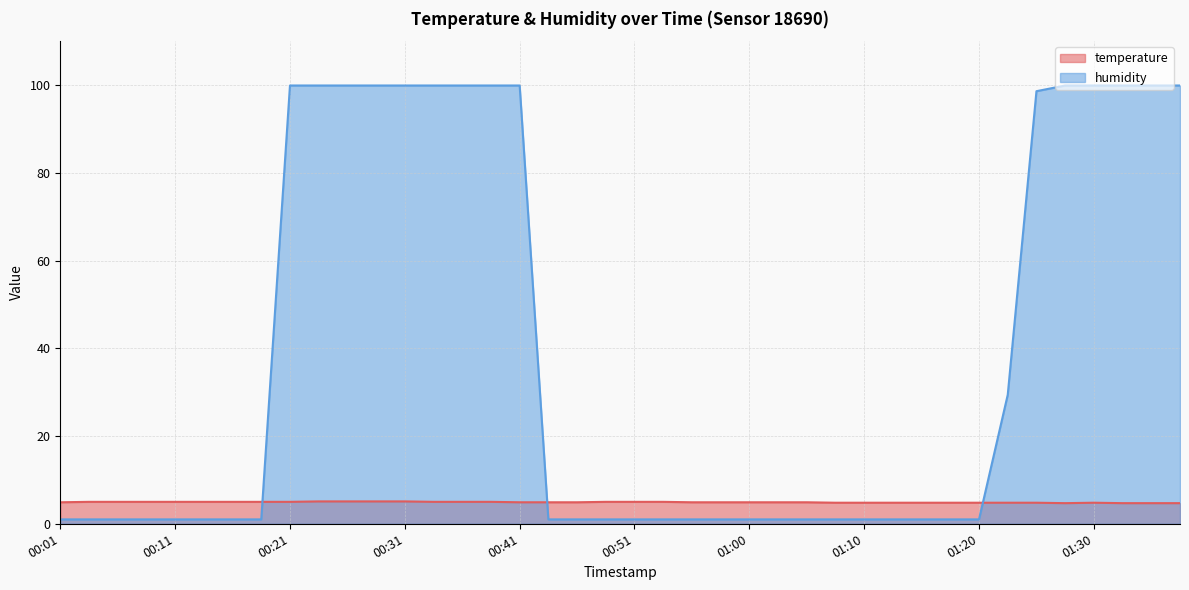

Reading left to right, transcribe all the data shown in this chart.

temperature: 00:01=4.9	00:03=5.0	00:06=5.0	00:08=5.0	00:11=5.0	00:13=5.0	00:16=5.0	00:19=5.0	00:21=5.0	00:24=5.1	00:26=5.1	00:28=5.1	00:31=5.1	00:33=5.0	00:36=5.0	00:38=5.0	00:41=4.9	00:43=4.9	00:46=4.9	00:48=5.0	00:51=5.0	00:53=5.0	00:55=4.9	00:58=4.9	01:00=4.9	01:03=4.9	01:05=4.9	01:08=4.8	01:10=4.8	01:13=4.8	01:15=4.8	01:18=4.8	01:20=4.8	01:22=4.8	01:25=4.8	01:27=4.7	01:30=4.8	01:32=4.7	01:35=4.7	01:37=4.7
humidity: 00:01=1.0	00:03=1.0	00:06=1.0	00:08=1.0	00:11=1.0	00:13=1.0	00:16=1.0	00:19=1.0	00:21=99.9	00:24=99.9	00:26=99.9	00:28=99.9	00:31=99.9	00:33=99.9	00:36=99.9	00:38=99.9	00:41=99.9	00:43=1.0	00:46=1.0	00:48=1.0	00:51=1.0	00:53=1.0	00:55=1.0	00:58=1.0	01:00=1.0	01:03=1.0	01:05=1.0	01:08=1.0	01:10=1.0	01:13=1.0	01:15=1.0	01:18=1.0	01:20=1.0	01:22=29.4	01:25=98.6	01:27=99.9	01:30=99.9	01:32=99.9	01:35=99.9	01:37=99.9